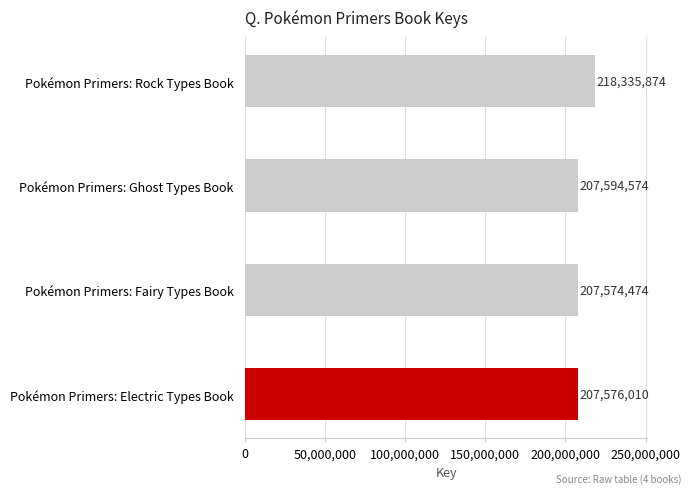

What is the minimum value shown in the chart?

207574474